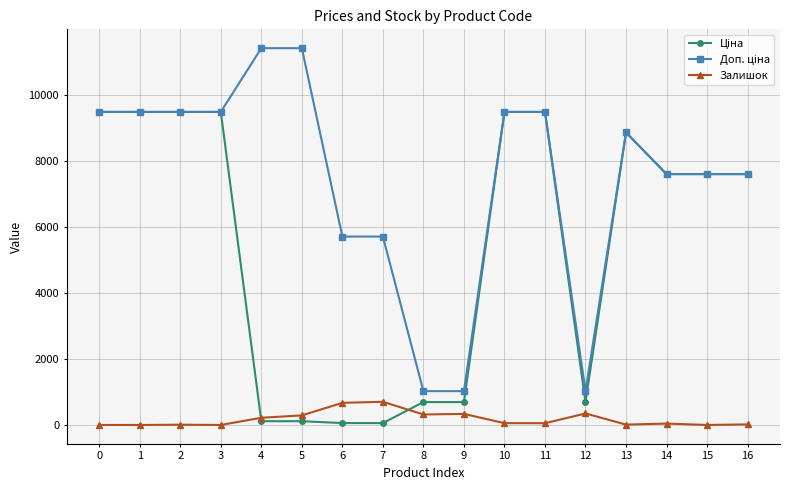

What is the maximum value for Залишок?

702.0